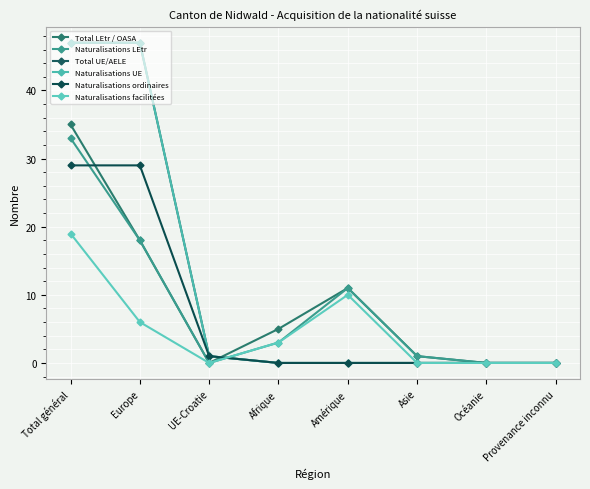

True or false: Naturalisations facilitées and Total UE/AELE cross at least once.

True